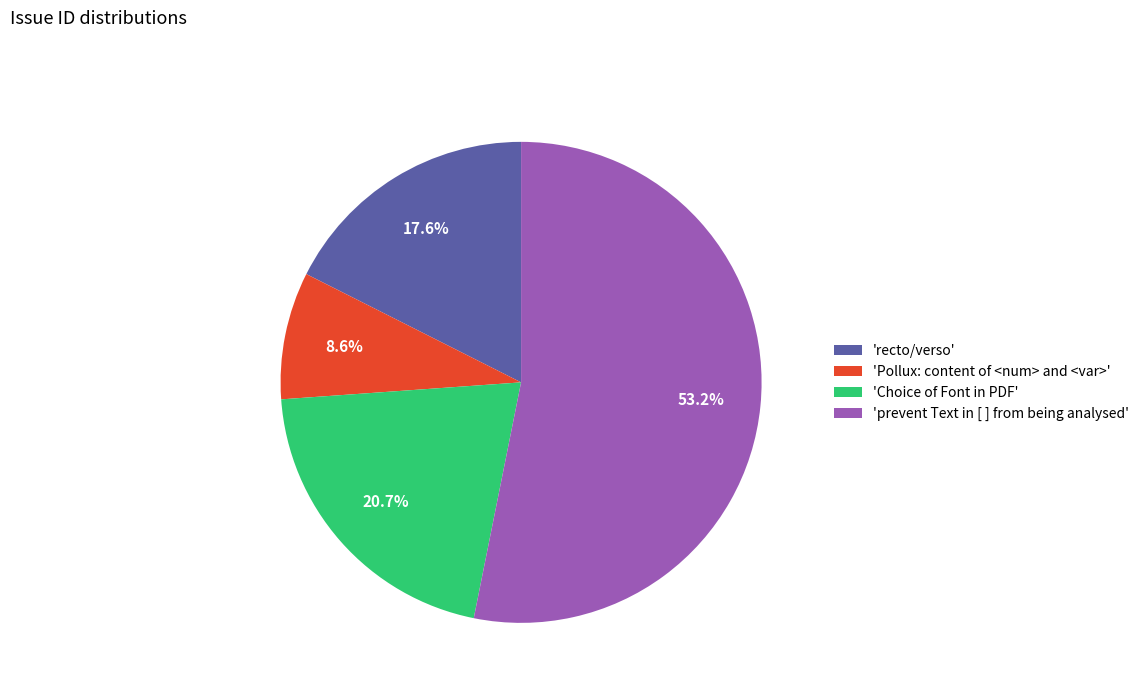

How many segments does this pie chart have?

4